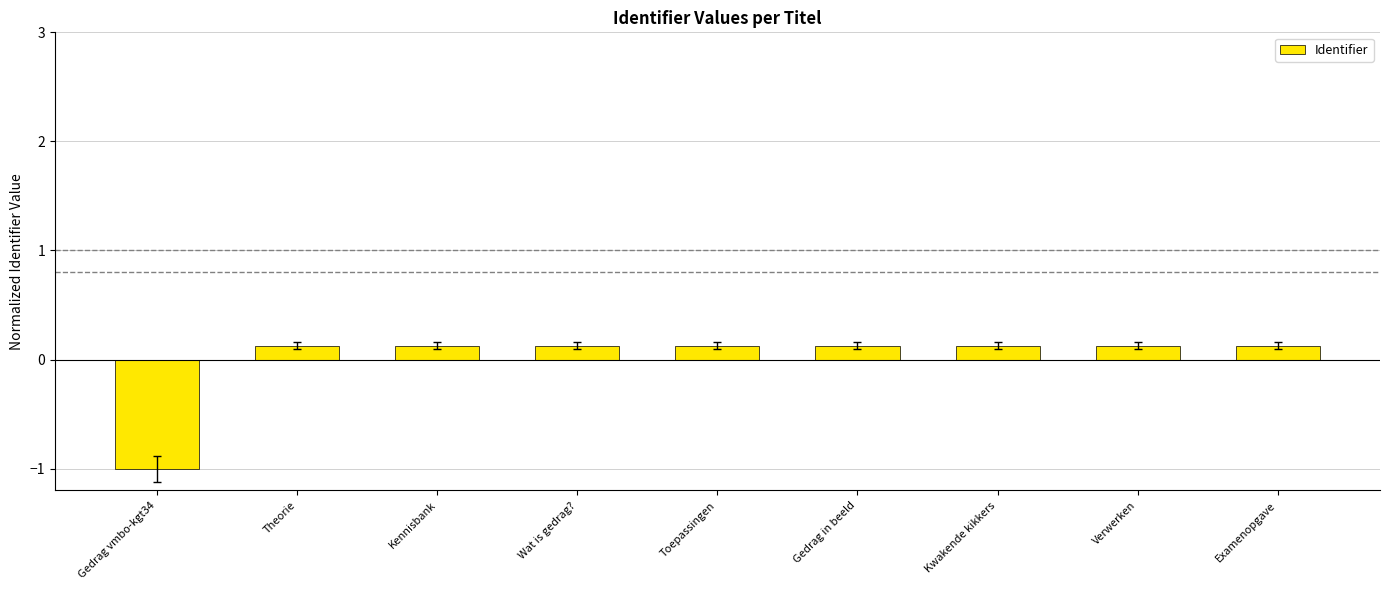

True or false: the data shows 0.1 at Gedrag in beeld.

True